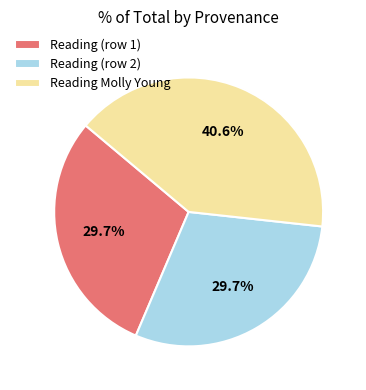

Which slice is the largest?

Reading Molly Young